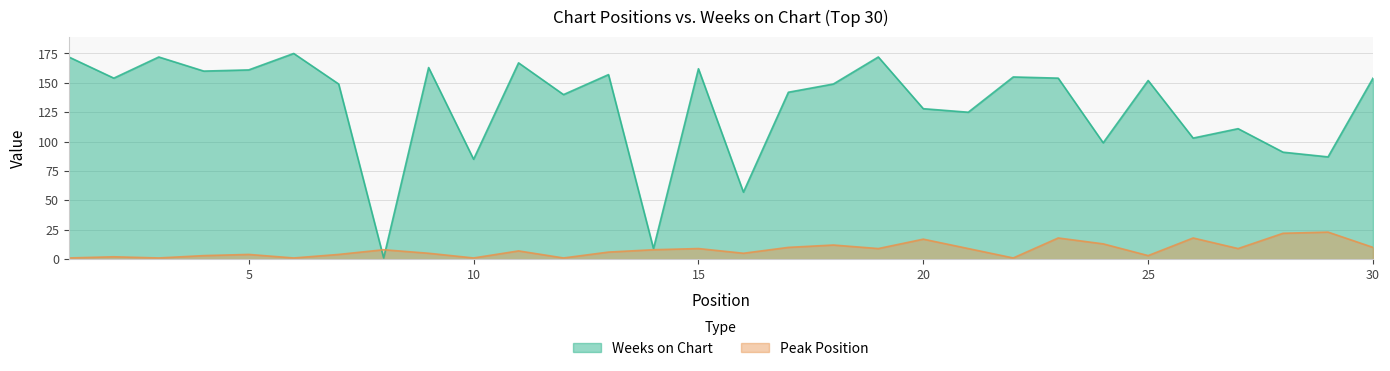

Rank the categories by Peak Position value from highest to lowest.

29, 28, 23, 26, 20, 24, 18, 17, 30, 15, 19, 21, 27, 8, 14, 11, 13, 9, 16, 5, 7, 4, 25, 2, 1, 3, 6, 10, 12, 22